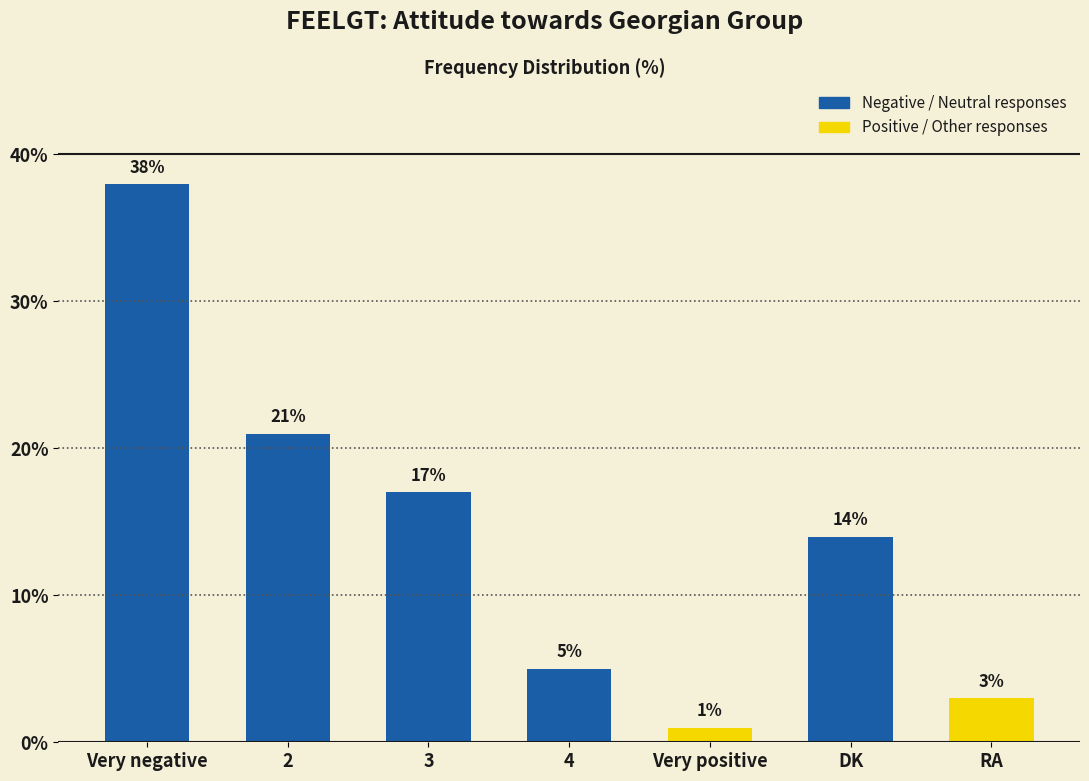

What is the label of the 2nd bar from the right?

DK